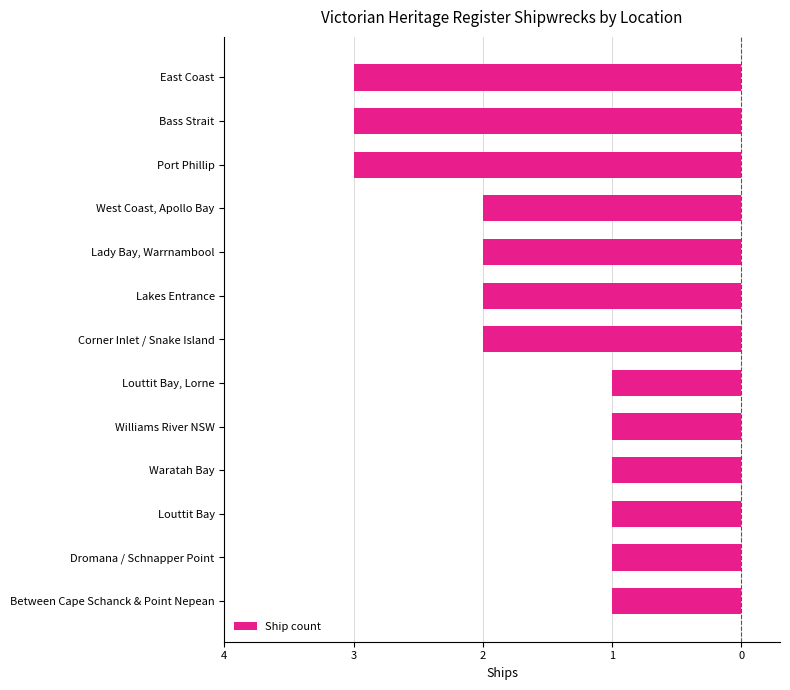

Does the chart contain any negative values?

Yes